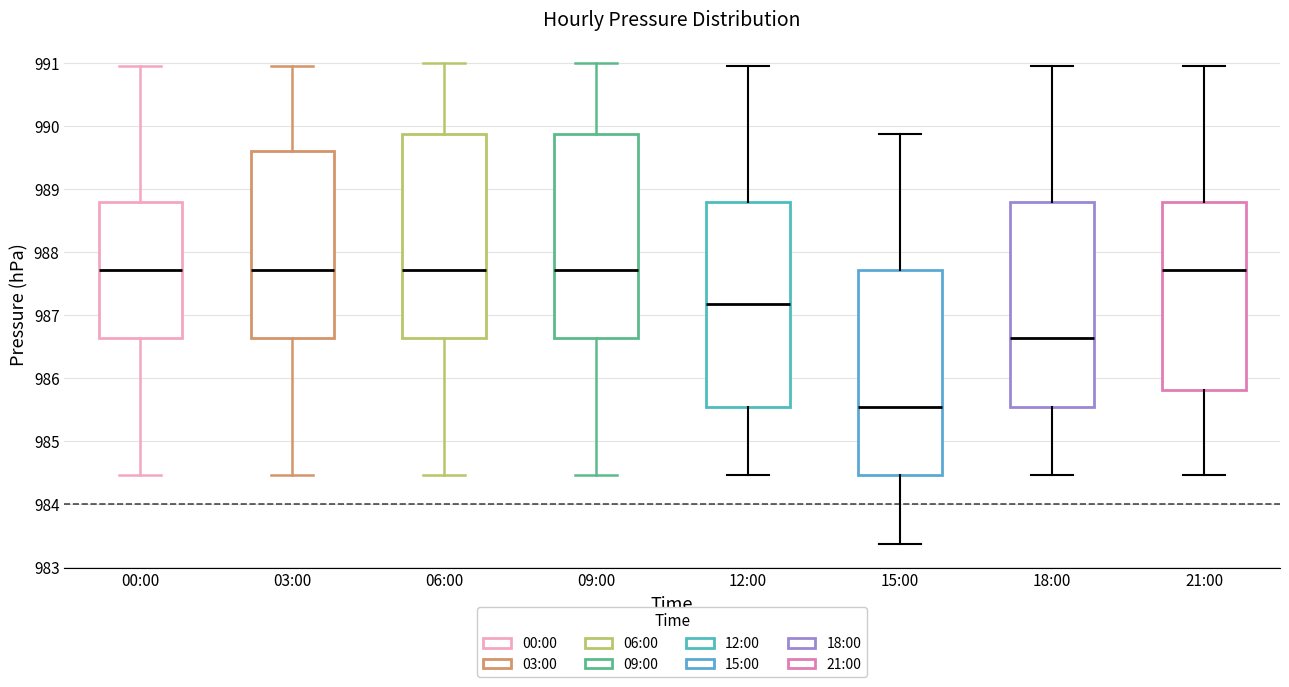

Reading left to right, read every box against the y-axis: the position of its median line, the range the box covers, and the ends of its whiskers. The values are not printed on the chart, so give them approximately, as read against the axis.

00:00: median 987.7, box 986.6 to 988.8, whiskers 984.5 to 991.0
03:00: median 987.7, box 986.6 to 989.6, whiskers 984.5 to 991.0
06:00: median 987.7, box 986.6 to 989.9, whiskers 984.5 to 991.0
09:00: median 987.7, box 986.6 to 989.9, whiskers 984.5 to 991.0
12:00: median 987.2, box 985.5 to 988.8, whiskers 984.5 to 991.0
15:00: median 985.5, box 984.5 to 987.7, whiskers 983.4 to 989.9
18:00: median 986.6, box 985.5 to 988.8, whiskers 984.5 to 991.0
21:00: median 987.7, box 985.8 to 988.8, whiskers 984.5 to 991.0